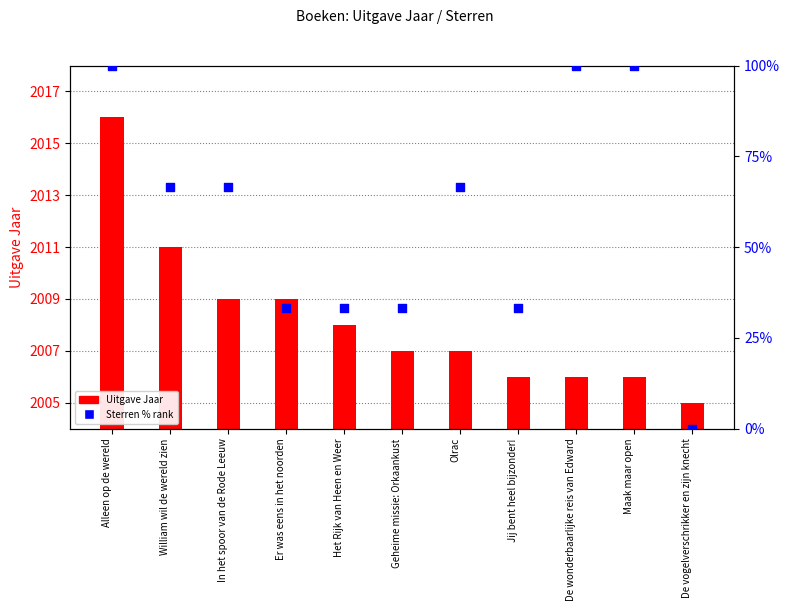

What is the total value across all series at In het spoor van de Rode Leeuw?

2075.7